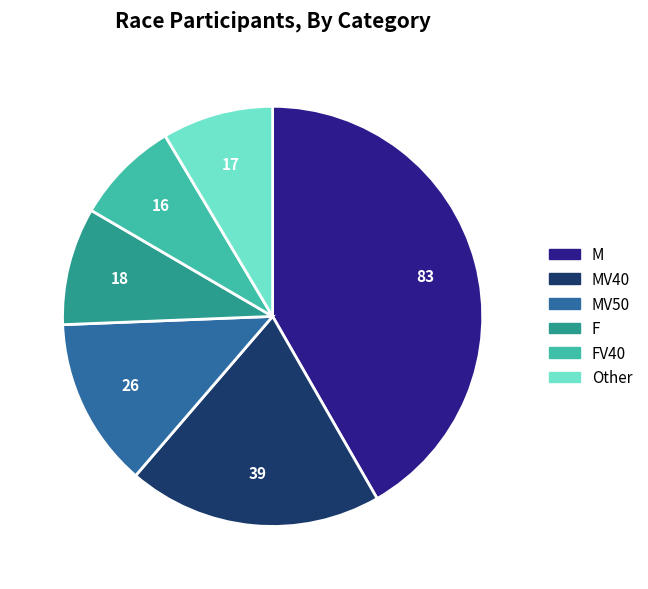

Does any single category account for the majority?

No